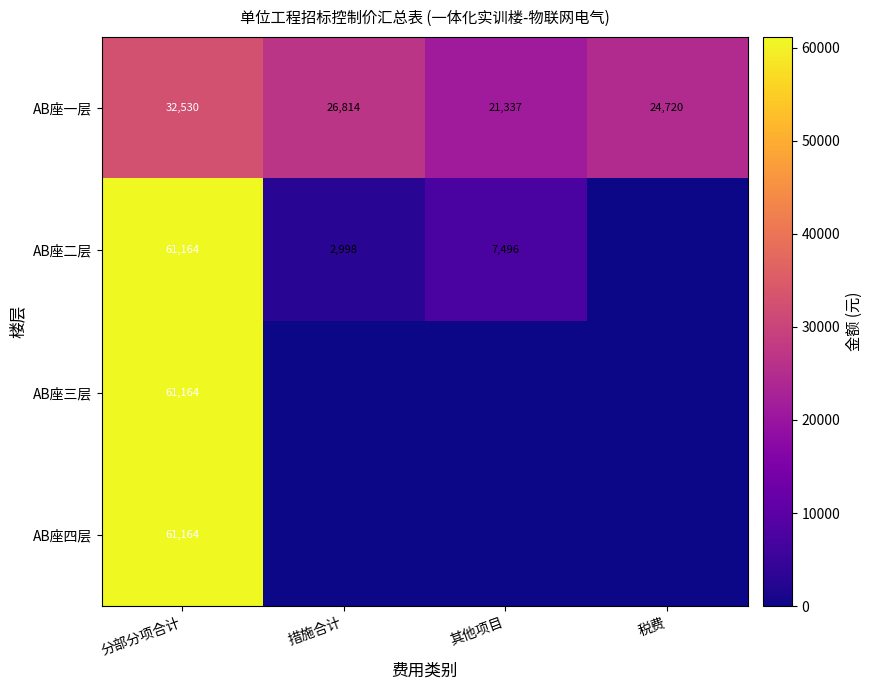

Read the AB座一层 value at 分部分项合计, to the nearest 50.

32550